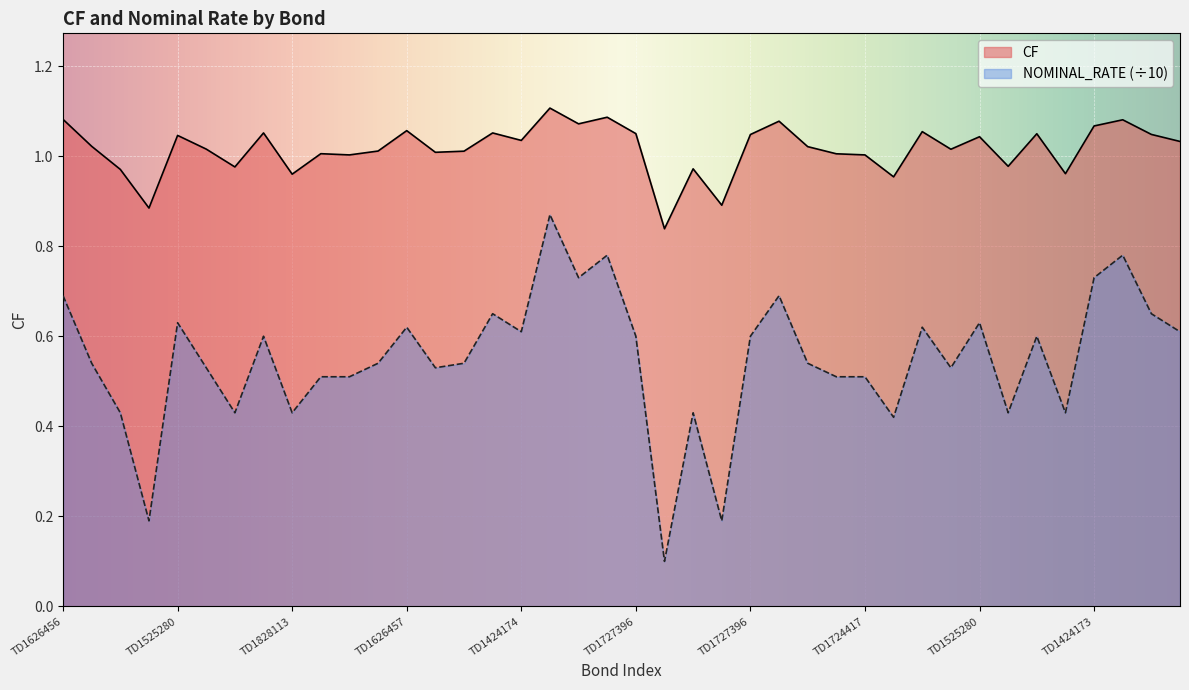

What is the difference between the second highest and second lowest values in the CF series?

0.2